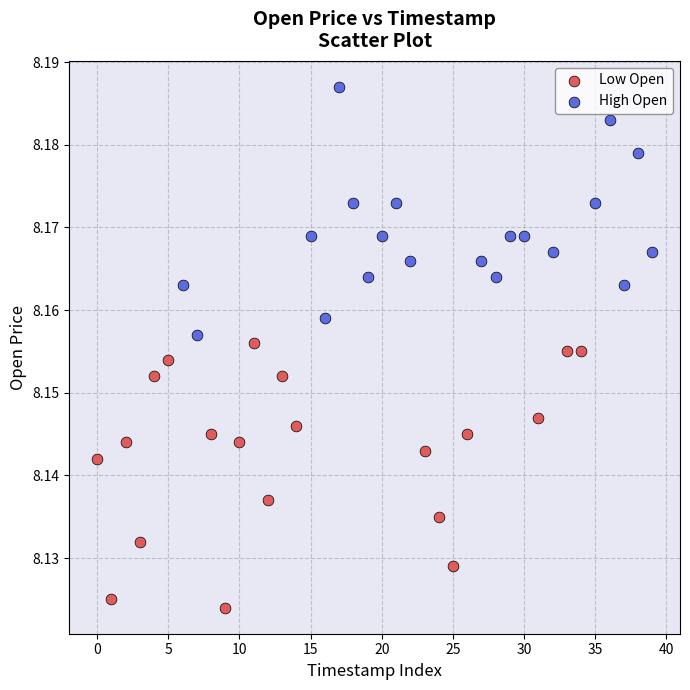

What are all the series names shown in the legend?

Low Open, High Open